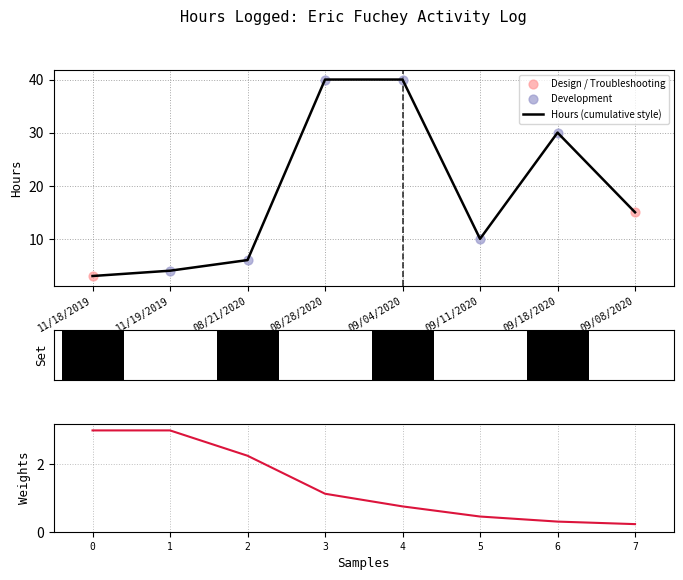

Which series has the largest total across all categories?

Hours (cumulative style)